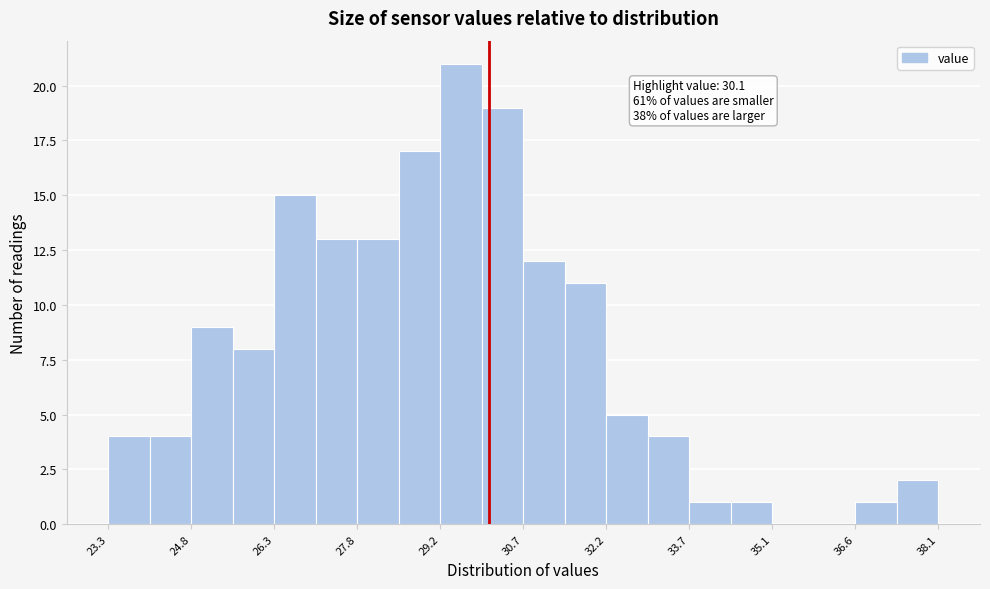

Around what value on the x-axis is the tallest bar? Give the approximate position of its centre, as read against the axis.

29.6